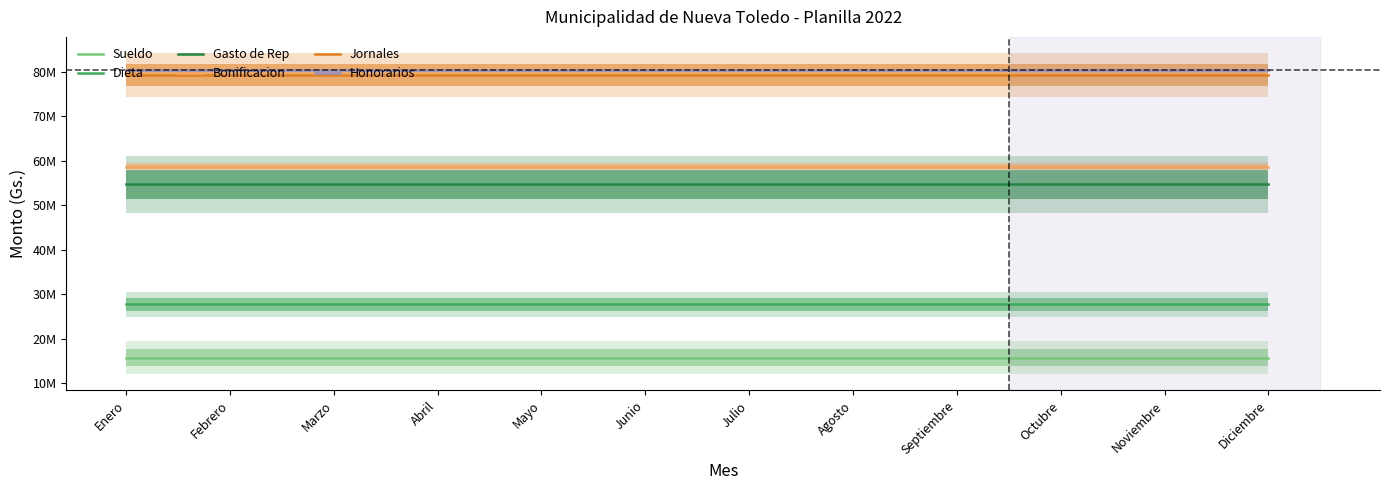

What is the average value of the Dieta series?

27734599